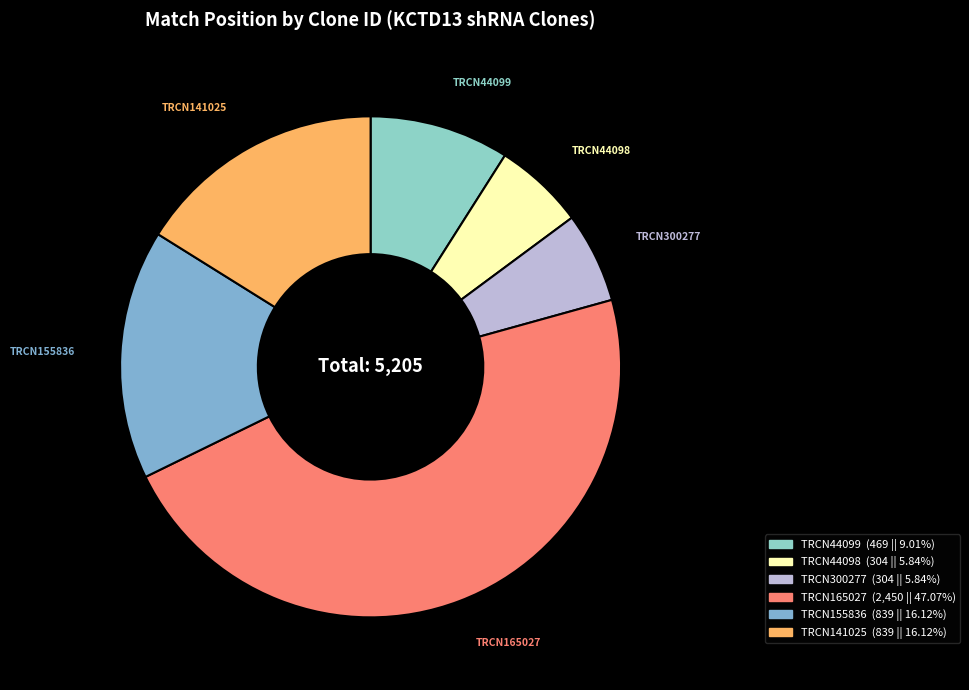

Does any single category account for the majority?

No